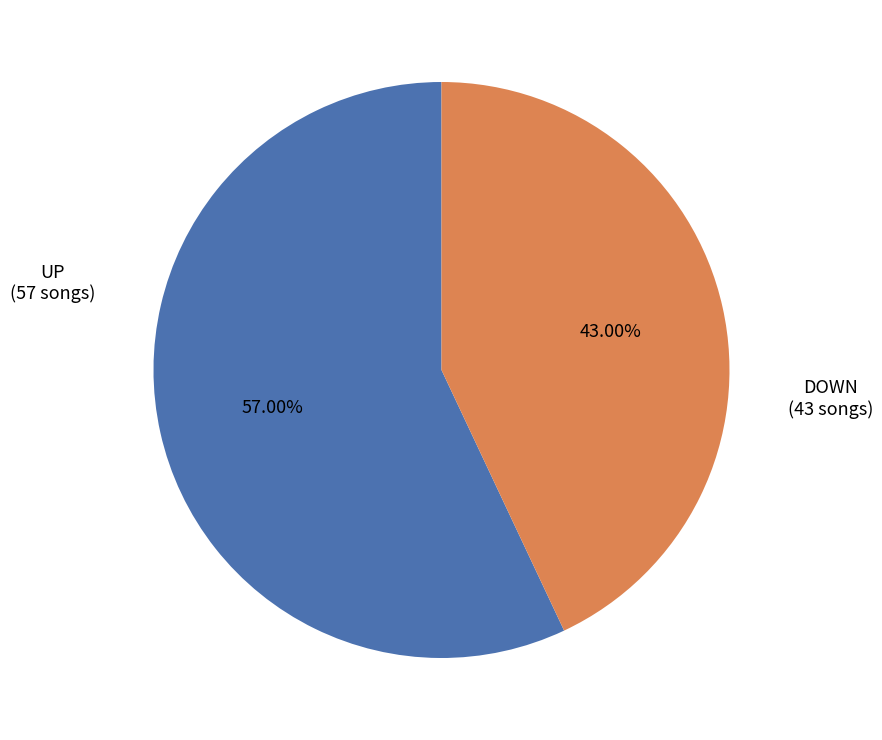

To the nearest percent, what is the average slice percentage?

50%